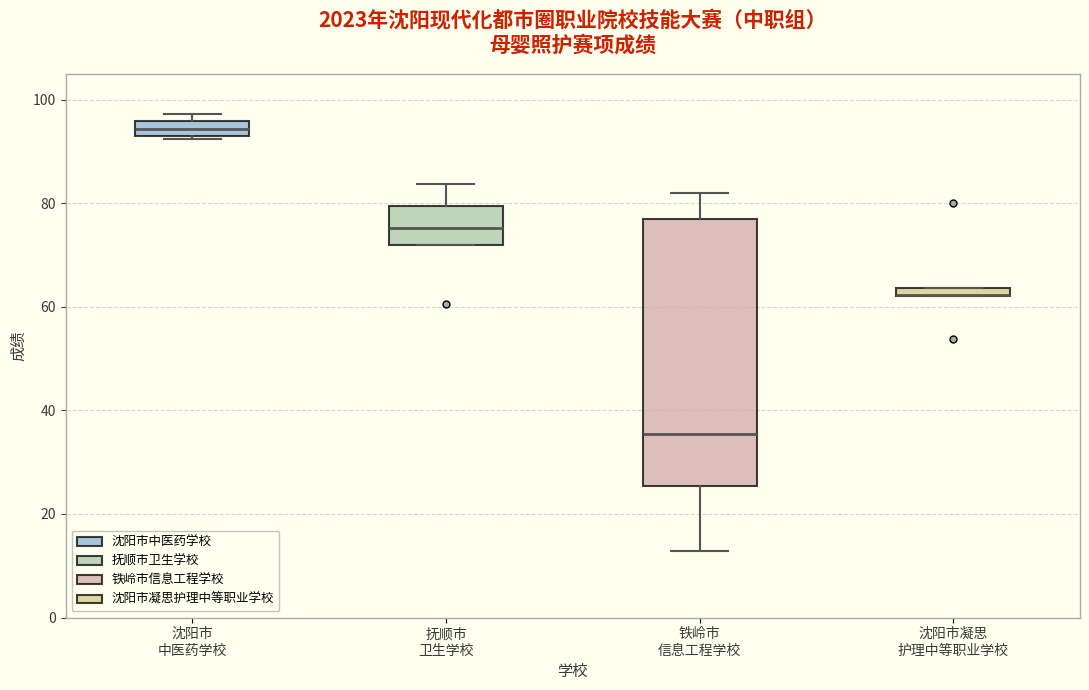

Where is the lower edge of the box for 沈阳市凝思 护理中等职业学校 on the y-axis? The values are not printed on the chart, so give them approximately, as read against the axis.

62